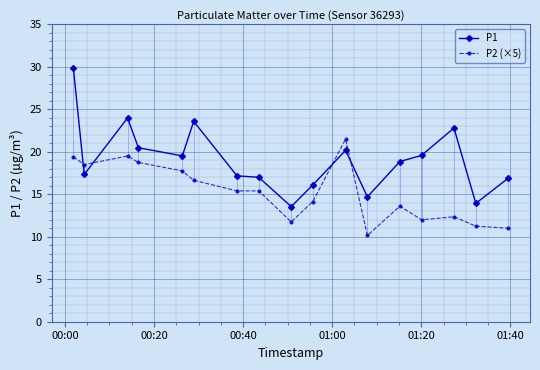

What is the value of the P2 (×5) point at the 8th from the left?

15.4